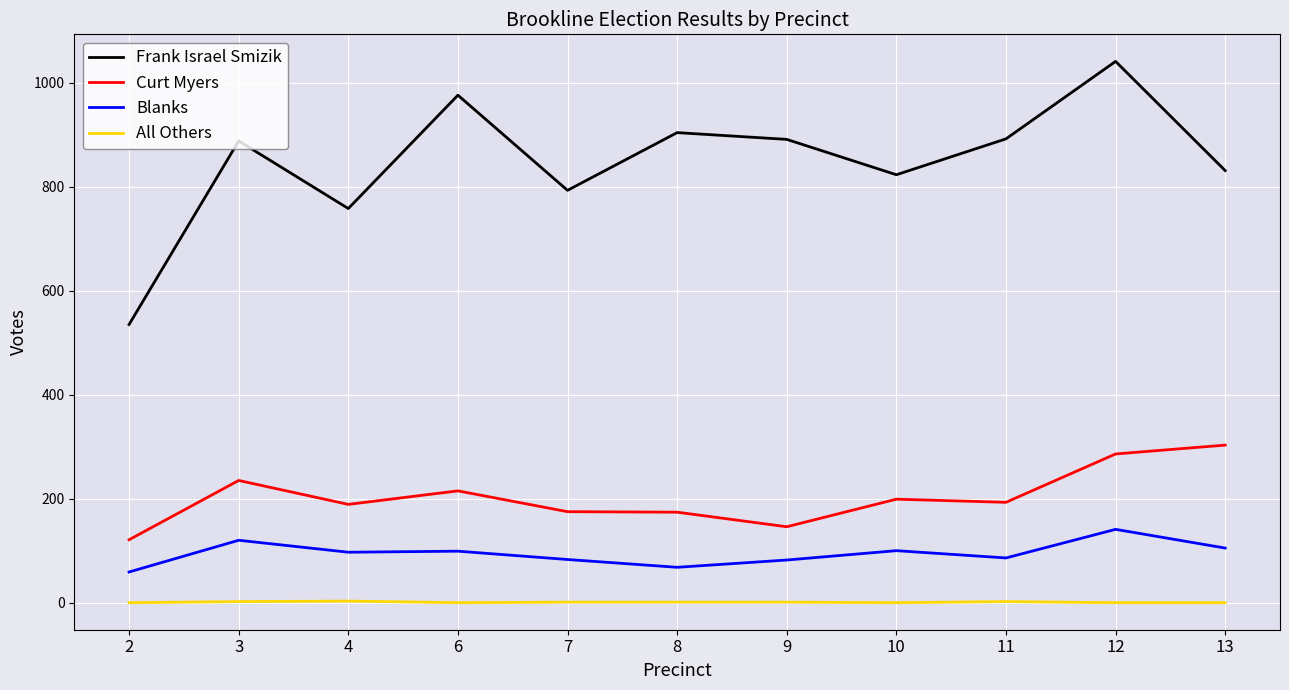

What is the maximum value shown in the chart?

1041